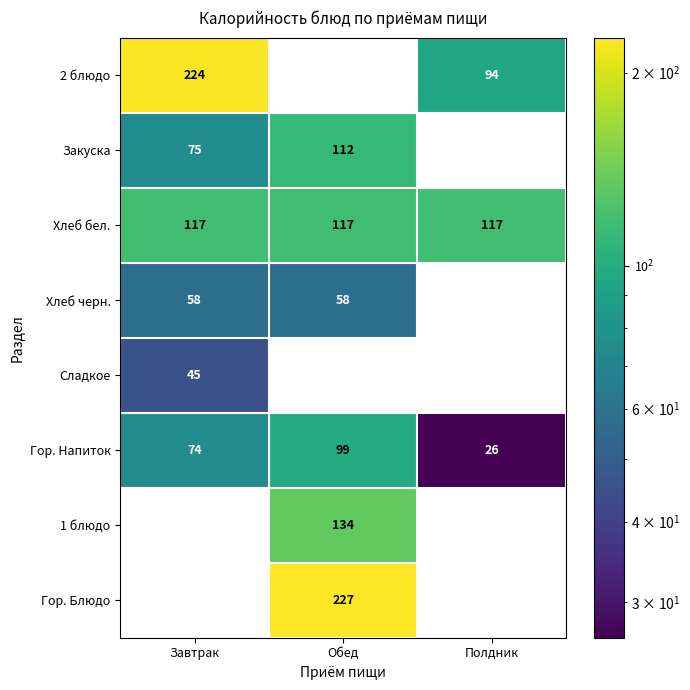

Is it true that Гор. Блюдо equals 0 at Завтрак?

True